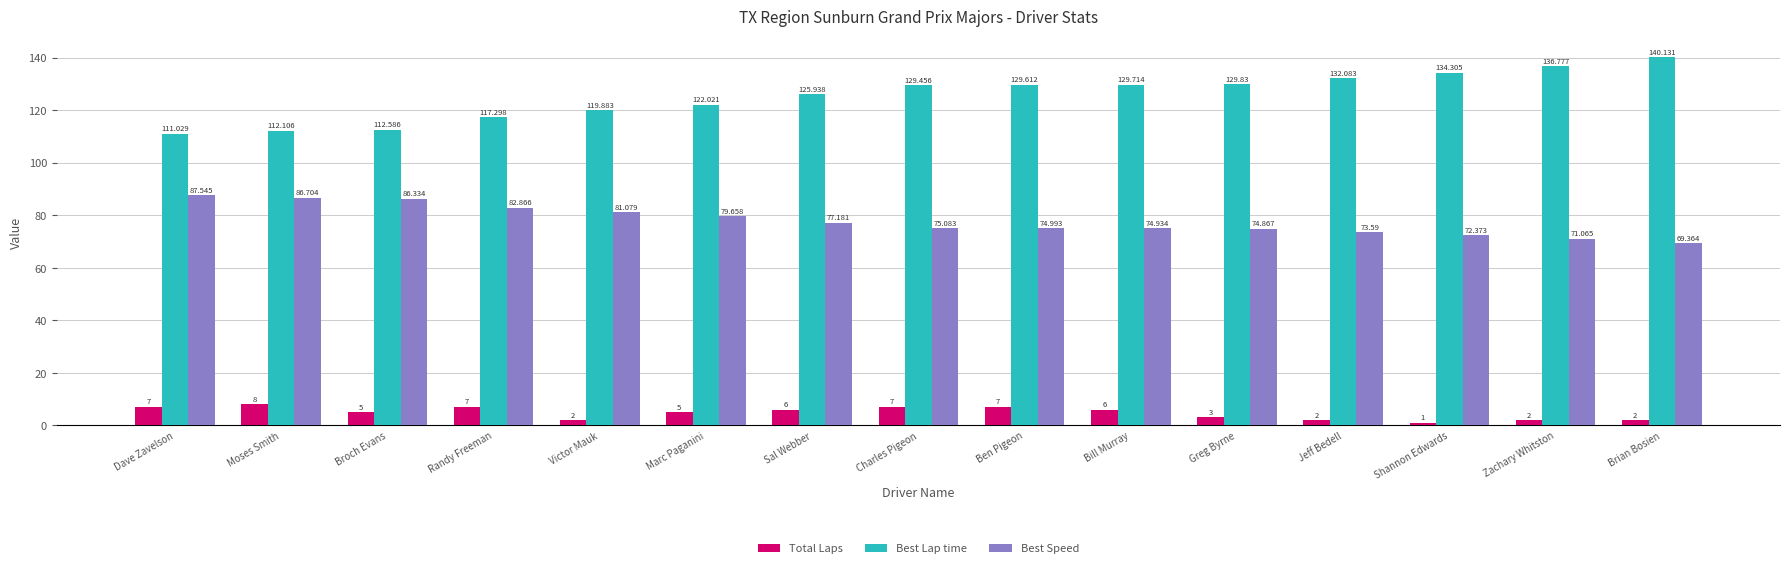

Reading left to right, transcribe all the data shown in this chart.

Total Laps: Dave Zavelson=7.0	Moses Smith=8.0	Broch Evans=5.0	Randy Freeman=7.0	Victor Mauk=2.0	Marc Paganini=5.0	Sal Webber=6.0	Charles Pigeon=7.0	Ben Pigeon=7.0	Bill Murray=6.0	Greg Byrne=3.0	Jeff Bedell=2.0	Shannon Edwards=1.0	Zachary Whitston=2.0	Brian Bosien=2.0
Best Lap time: Dave Zavelson=111.0	Moses Smith=112.1	Broch Evans=112.6	Randy Freeman=117.3	Victor Mauk=119.9	Marc Paganini=122.0	Sal Webber=125.9	Charles Pigeon=129.5	Ben Pigeon=129.6	Bill Murray=129.7	Greg Byrne=129.8	Jeff Bedell=132.1	Shannon Edwards=134.3	Zachary Whitston=136.8	Brian Bosien=140.1
Best Speed: Dave Zavelson=87.5	Moses Smith=86.7	Broch Evans=86.3	Randy Freeman=82.9	Victor Mauk=81.1	Marc Paganini=79.7	Sal Webber=77.2	Charles Pigeon=75.1	Ben Pigeon=75.0	Bill Murray=74.9	Greg Byrne=74.9	Jeff Bedell=73.6	Shannon Edwards=72.4	Zachary Whitston=71.1	Brian Bosien=69.4